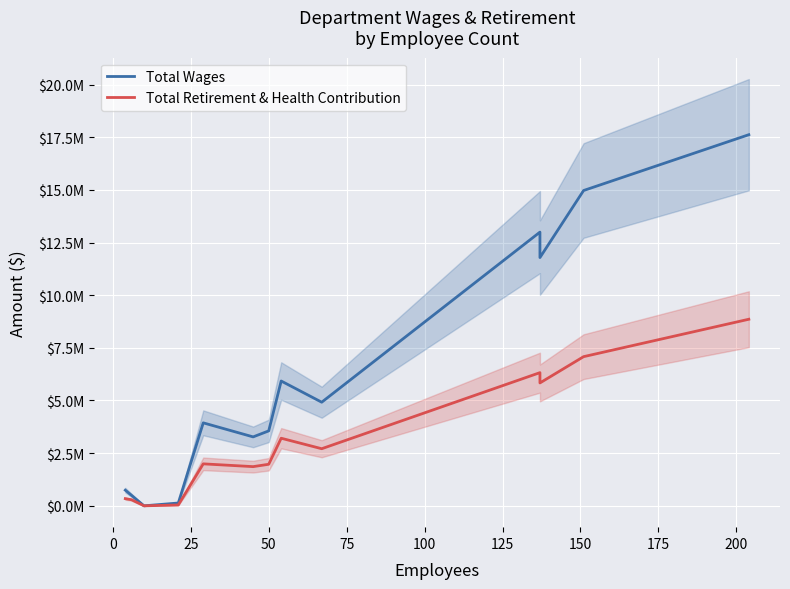

Rank the series by their average value, from highest to lowest.

Total Wages, Total Retirement & Health Contribution